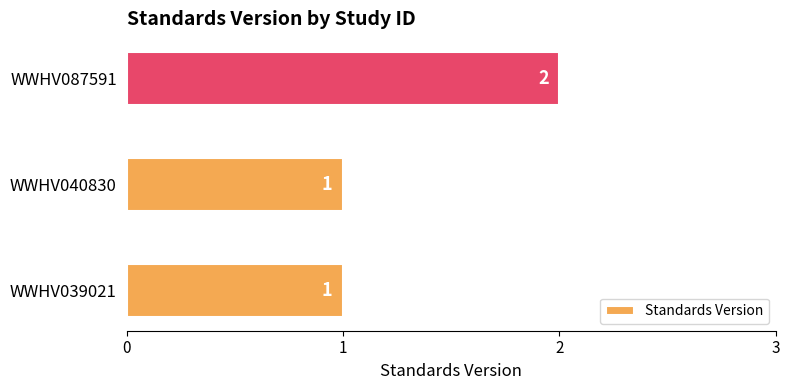

What is the sum of all values?

4